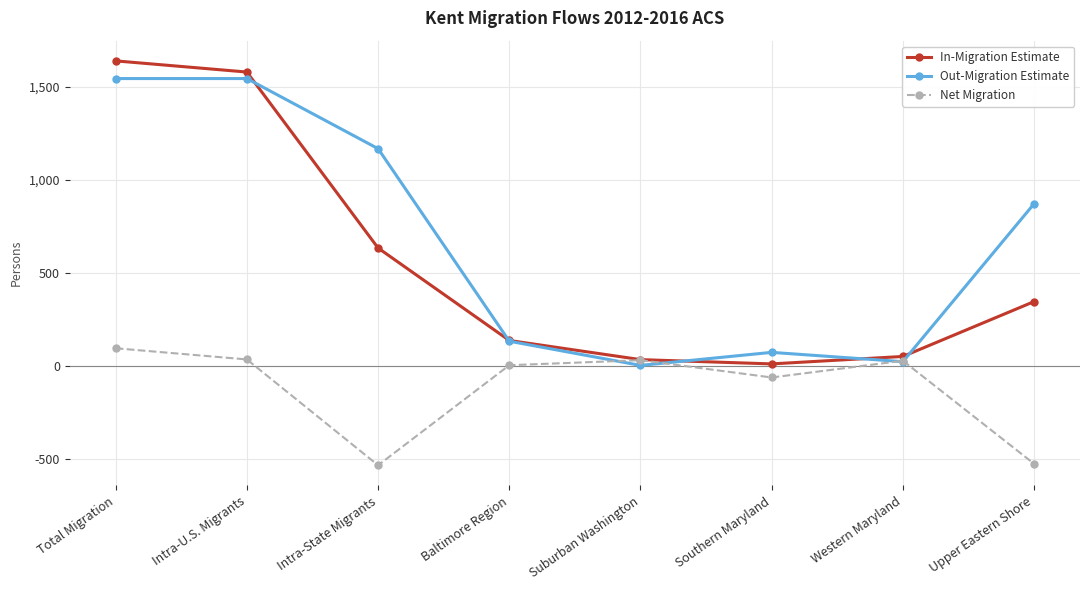

Count the number of categories in the chart.

8